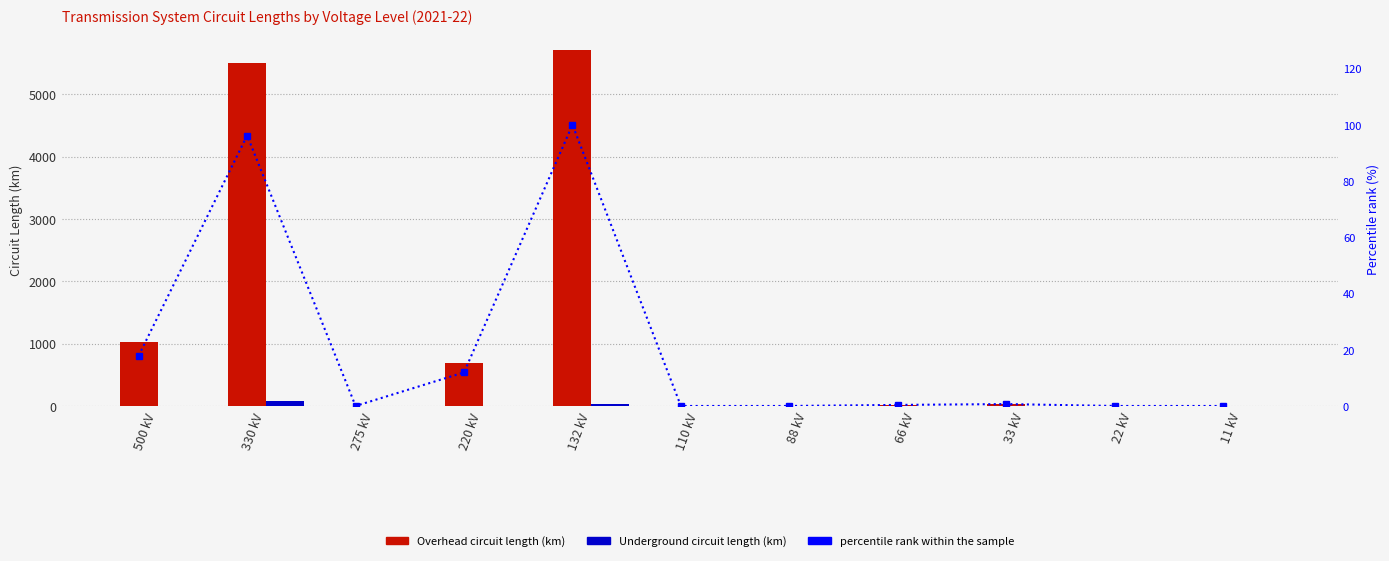

Which label corresponds to the smallest value in the chart?

275 kV